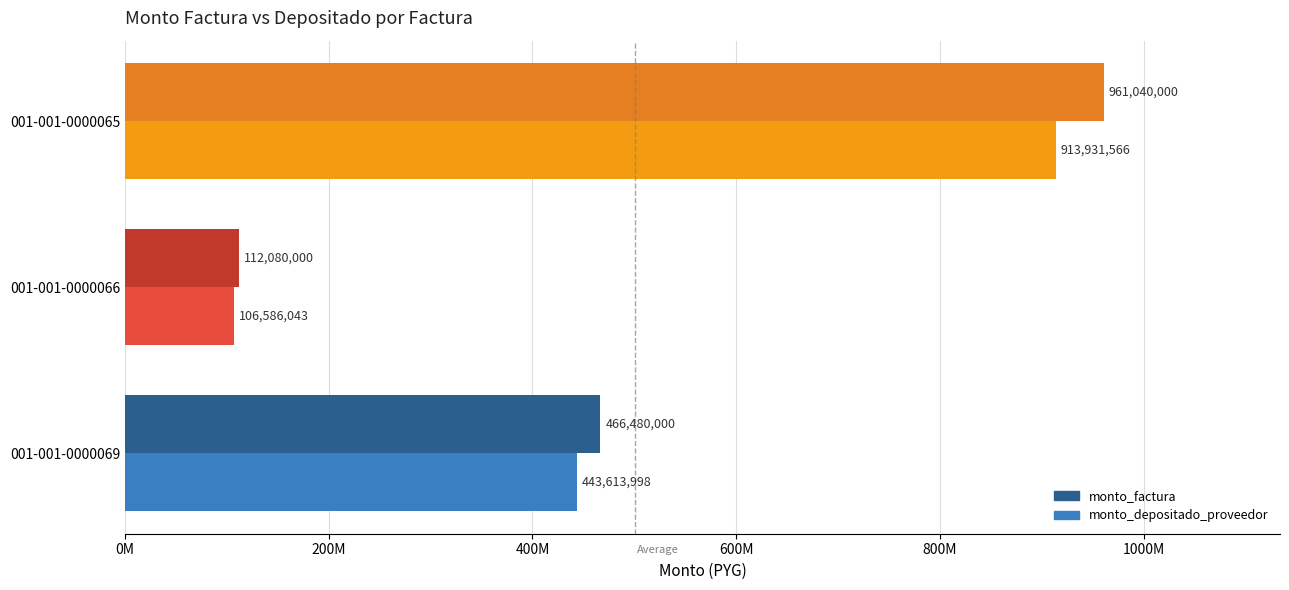

What are all the series names shown in the legend?

monto_factura, monto_depositado_proveedor